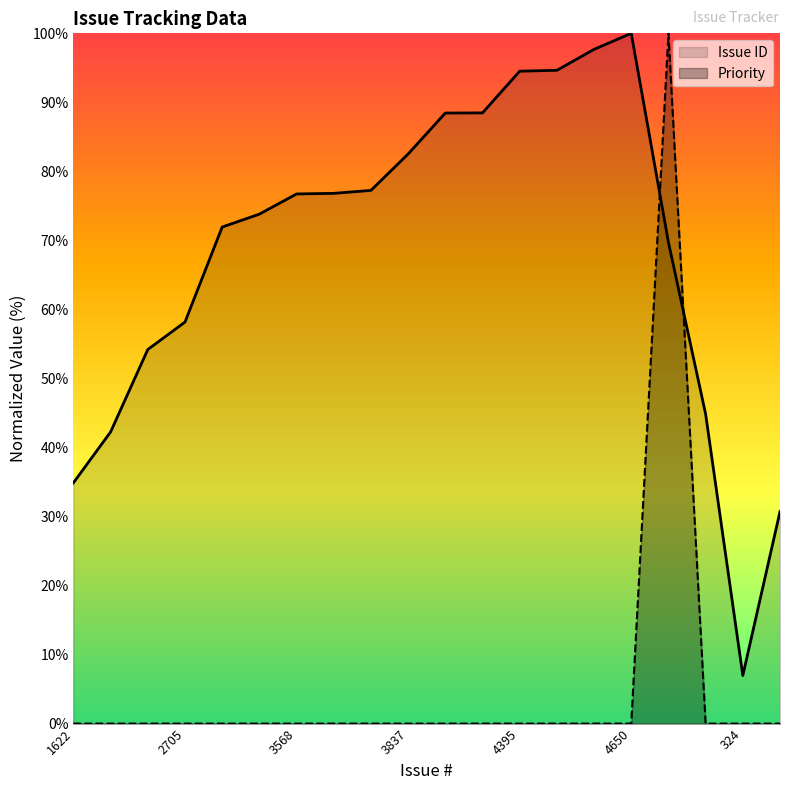

How many lines are shown in the chart?

2